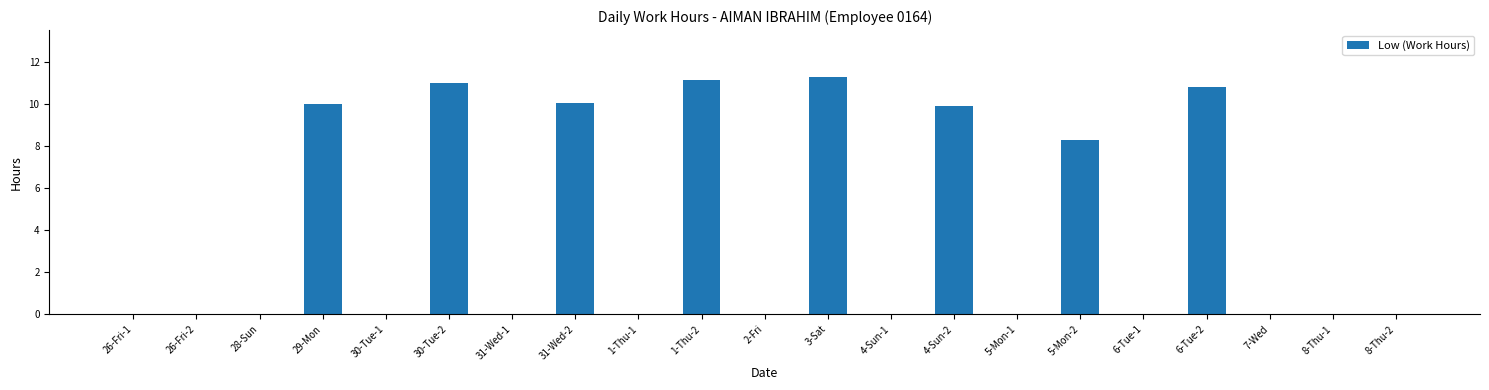

The value at 5-Mon-2 is 11.2. True or false?

False